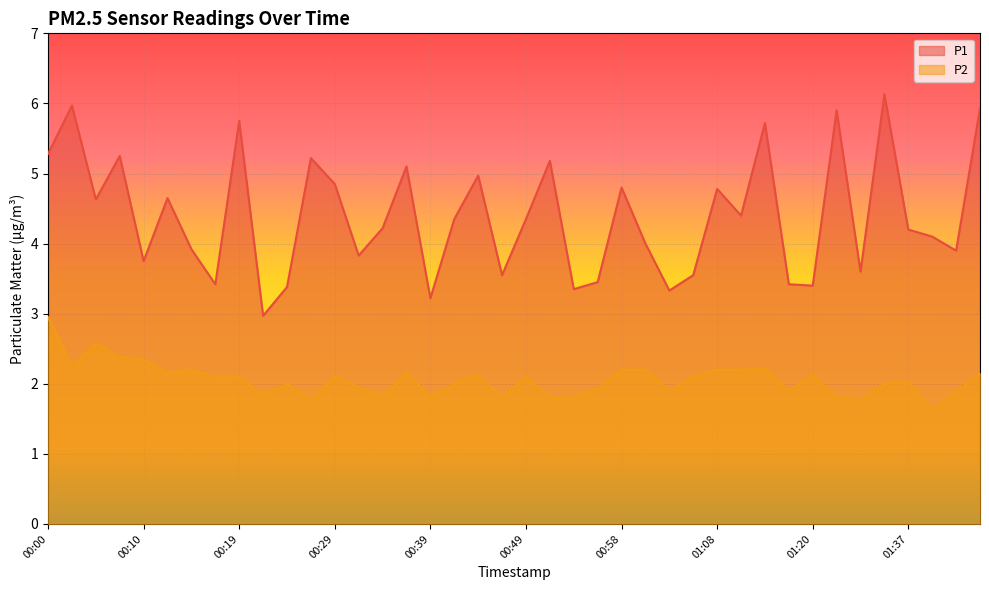

What is the sum of the P2 values at 01:11 and 01:43?

4.1